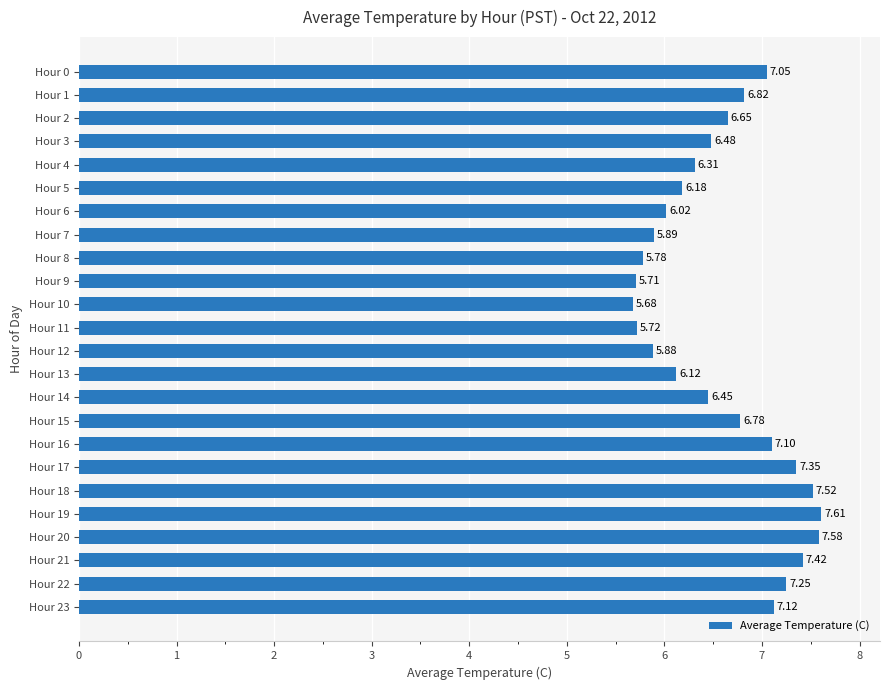

Rank the categories by value from lowest to highest.

Hour 10, Hour 9, Hour 11, Hour 8, Hour 12, Hour 7, Hour 6, Hour 13, Hour 5, Hour 4, Hour 14, Hour 3, Hour 2, Hour 15, Hour 1, Hour 0, Hour 16, Hour 23, Hour 22, Hour 17, Hour 21, Hour 18, Hour 20, Hour 19